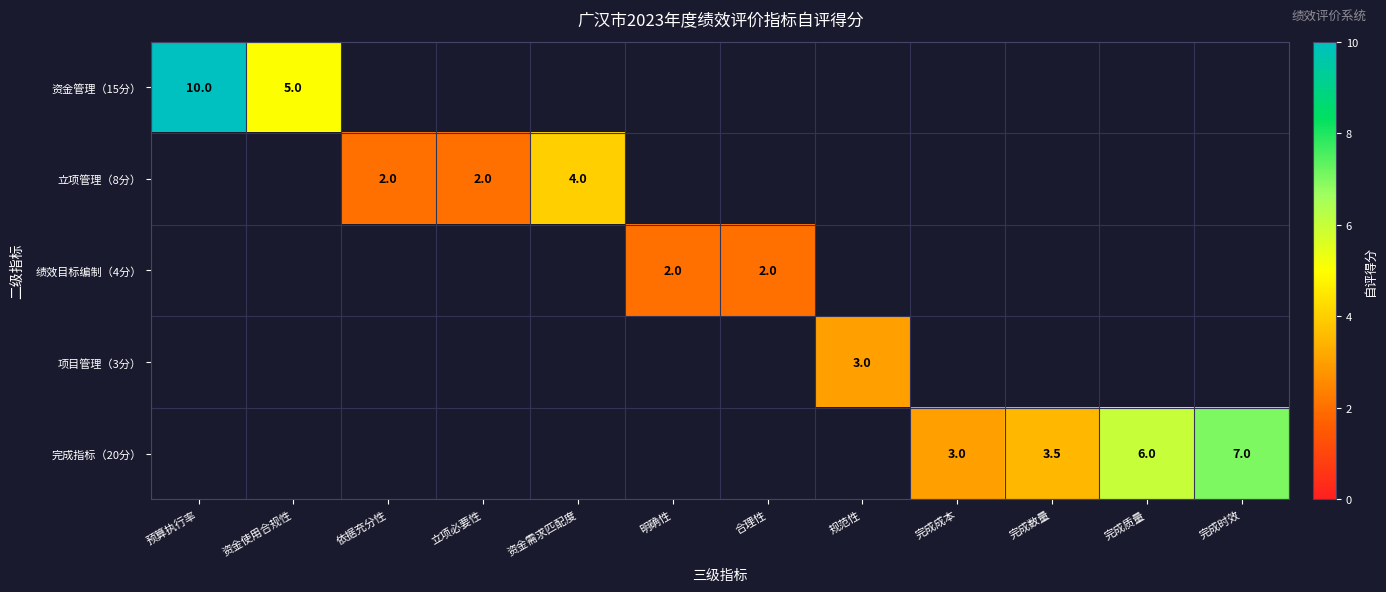

True or false: 立项管理（8分） has a value of 2.9 at 立项必要性.

False